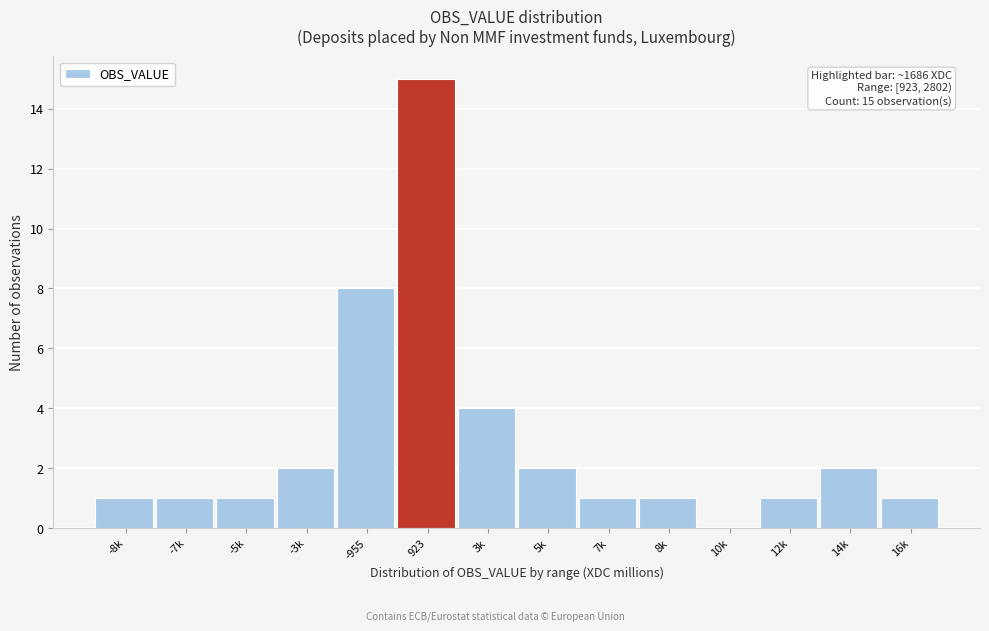

Reading right to left, extract all data points from this chart.

16k=1	14k=2	12k=1	10k=0	8k=1	7k=1	5k=2	3k=4	923=15	-955=8	-3k=2	-5k=1	-7k=1	-8k=1